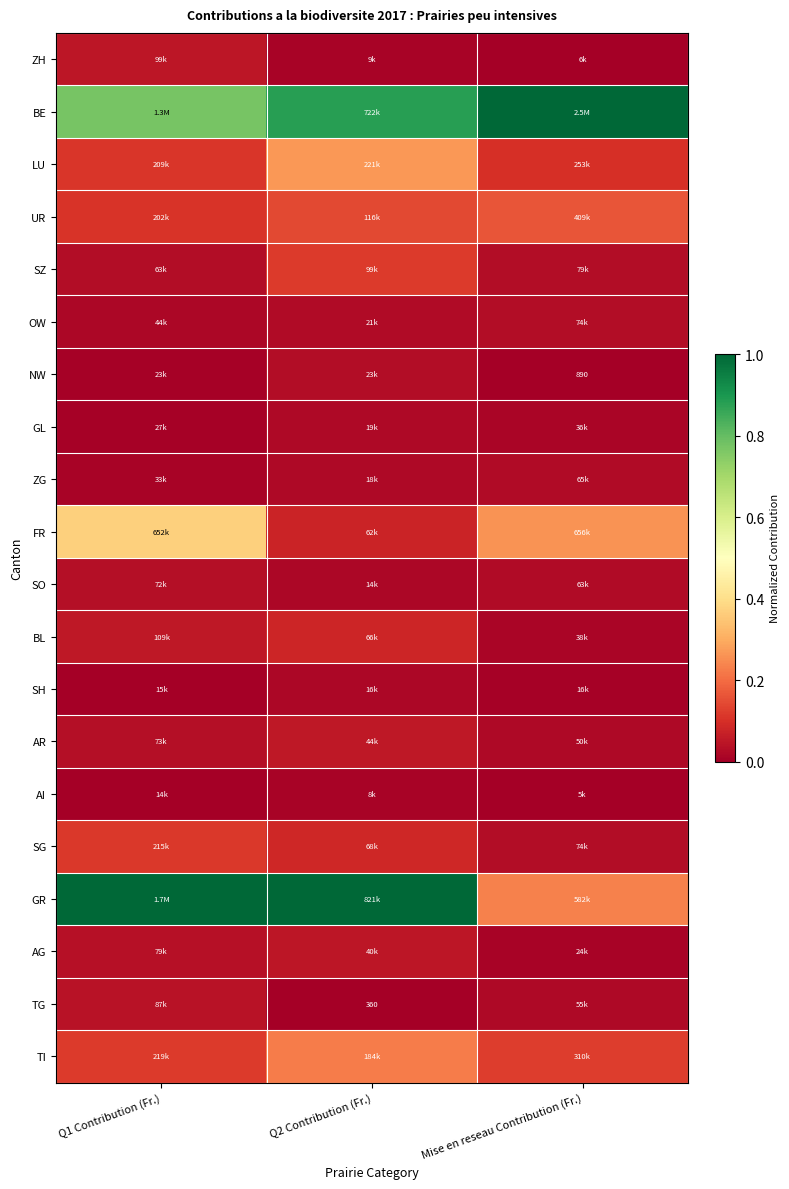

Which series changed the most between Q1 Contribution (Fr.) and Mise en reseau Contribution (Fr.)?

GR